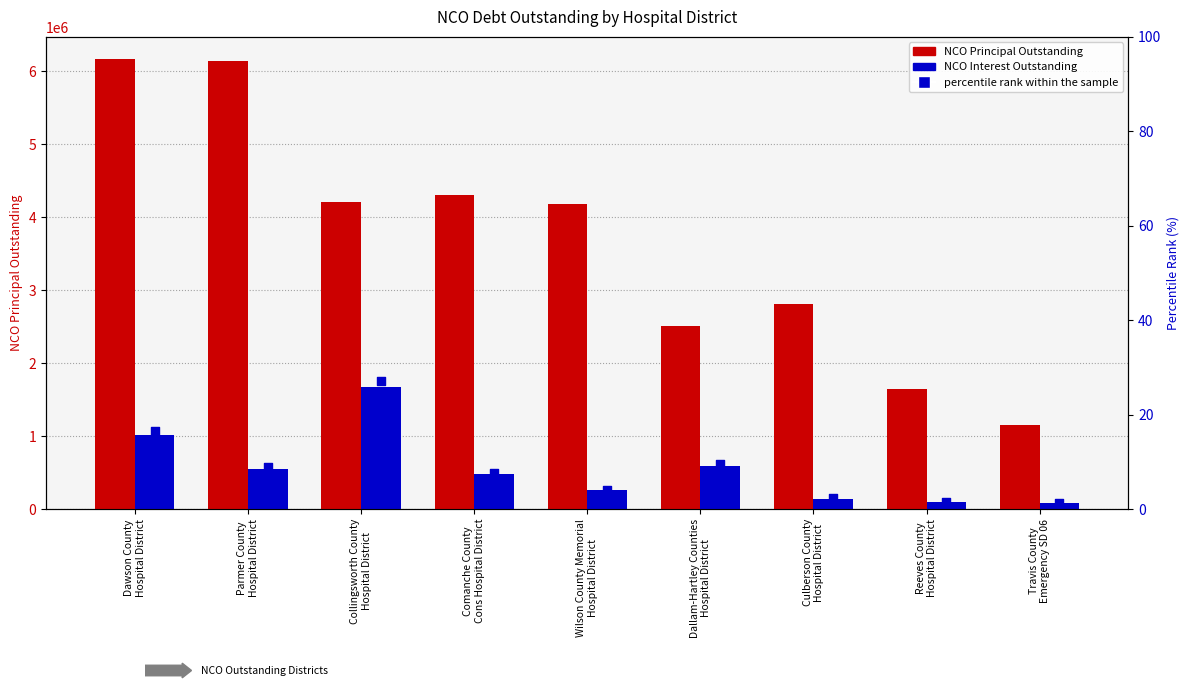

At how many categories does at least one series exceed 1988558?

7